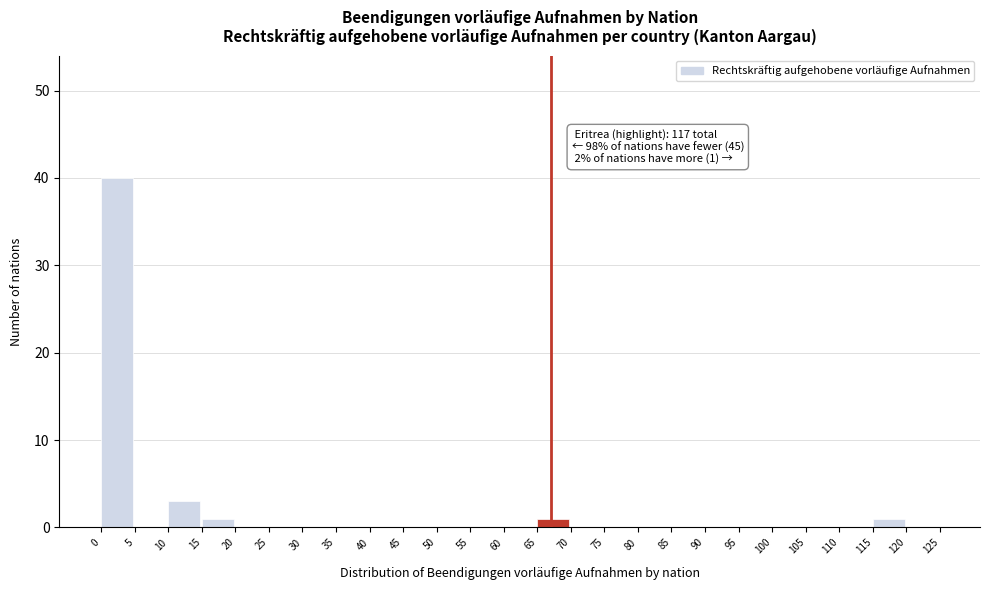

Over which range of the x-axis is the bar tallest?

0 to 5